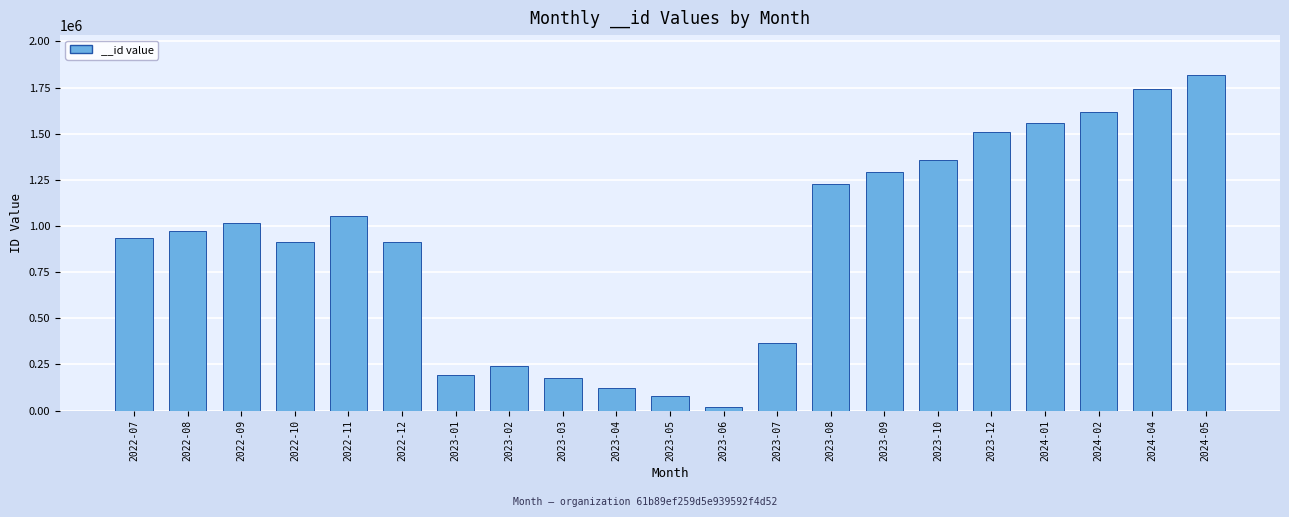

What is the value of the 17th bar from the left?

1506955